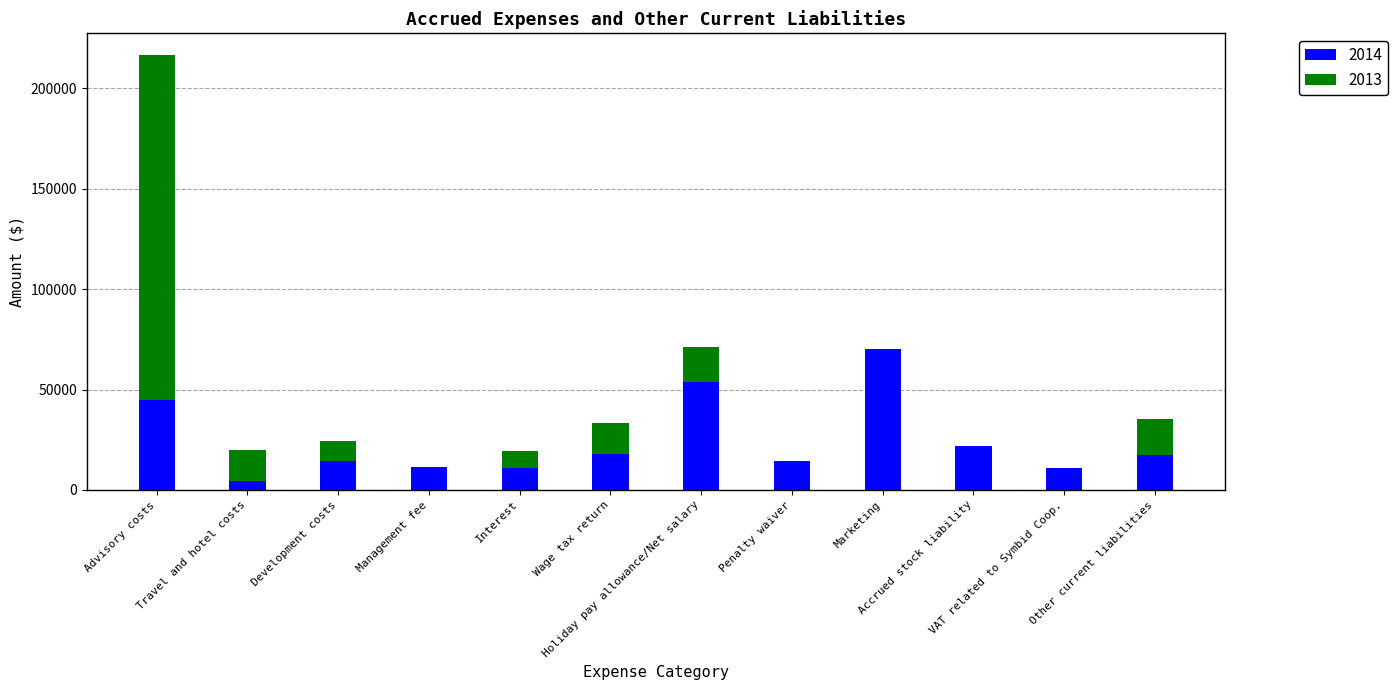

At which label does 2014 reach its peak?

Marketing